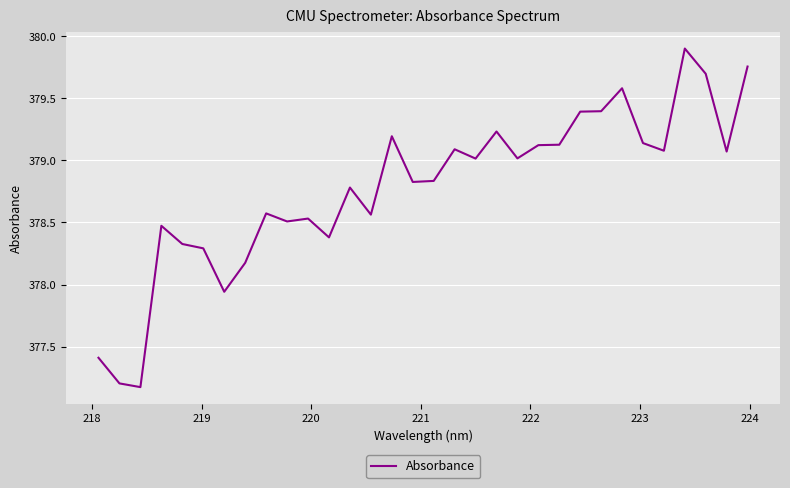

Does the chart display data point markers on the line(s)?

No